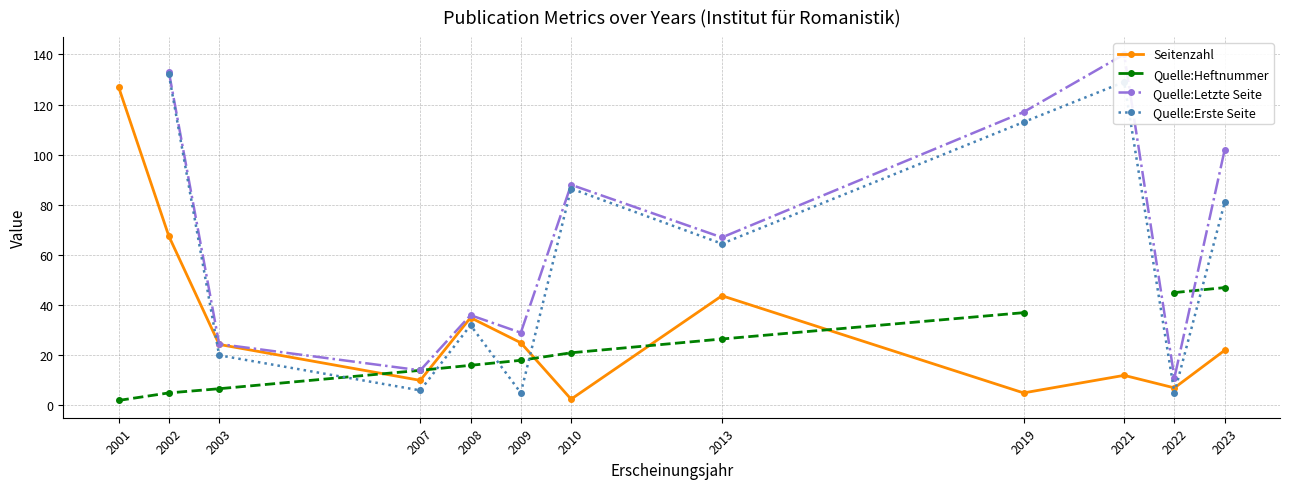

What is the value of the Quelle:Erste Seite point at the 11th from the left?

5.0